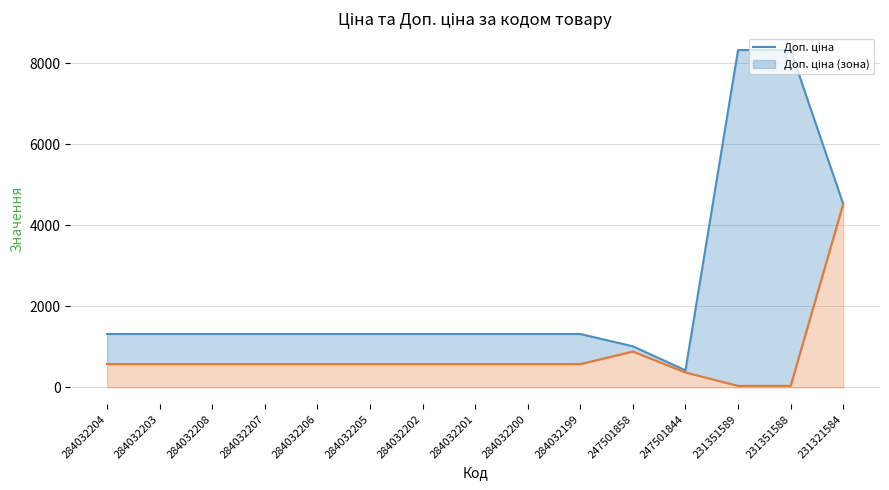

How many lines are shown in the chart?

2